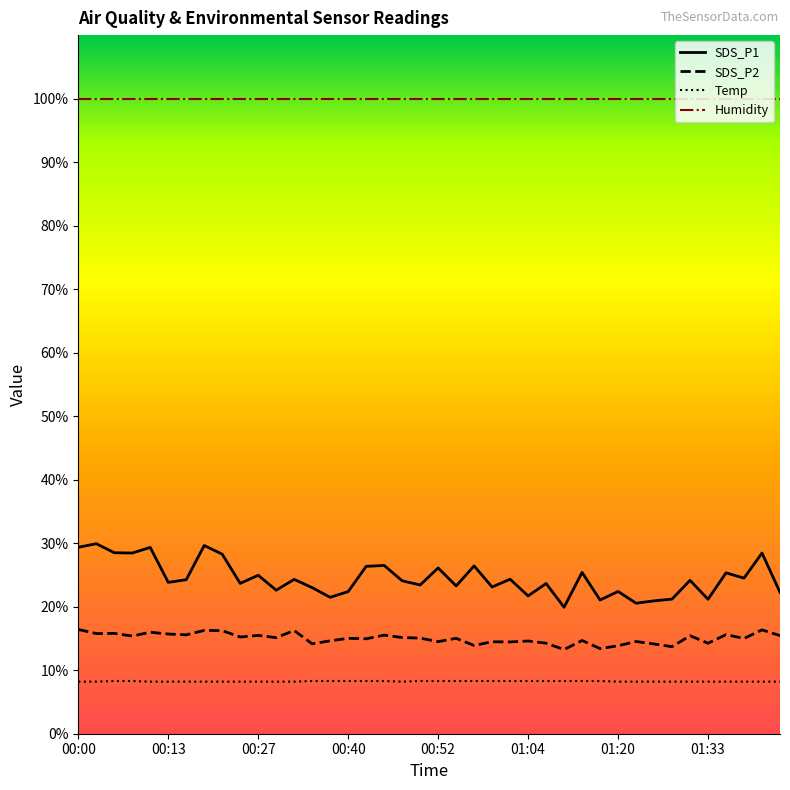

Rank the series by their maximum value, from lowest to highest.

Temp, SDS_P2, SDS_P1, Humidity